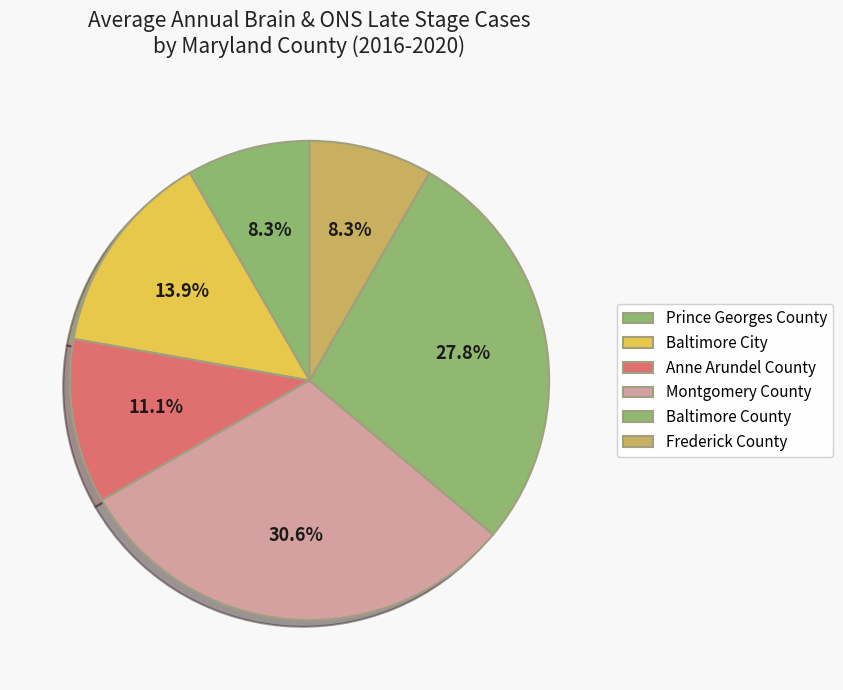

Is it true that Prince Georges County is 21% of the pie?

False